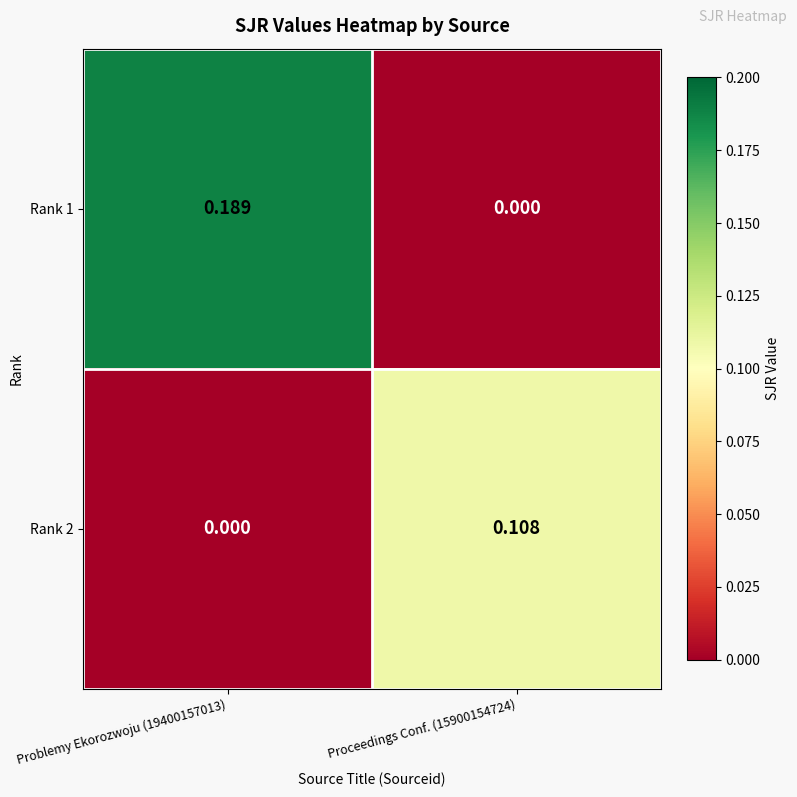

Which series has the largest range (max minus min)?

Rank 1